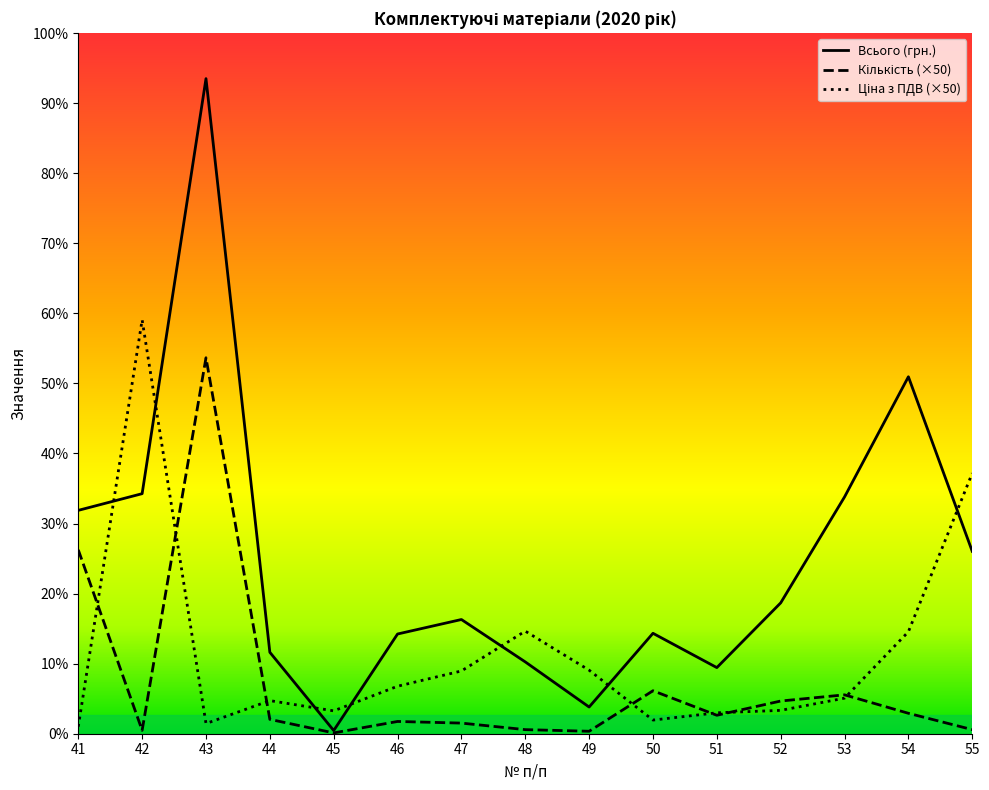

How many lines are shown in the chart?

3